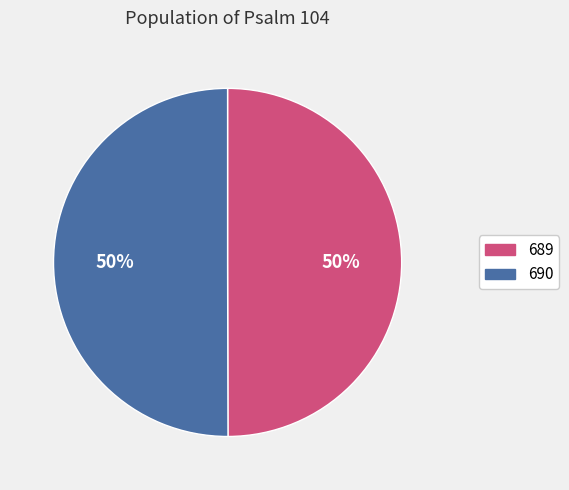

To the nearest percent, what portion does 689 represent?

50%